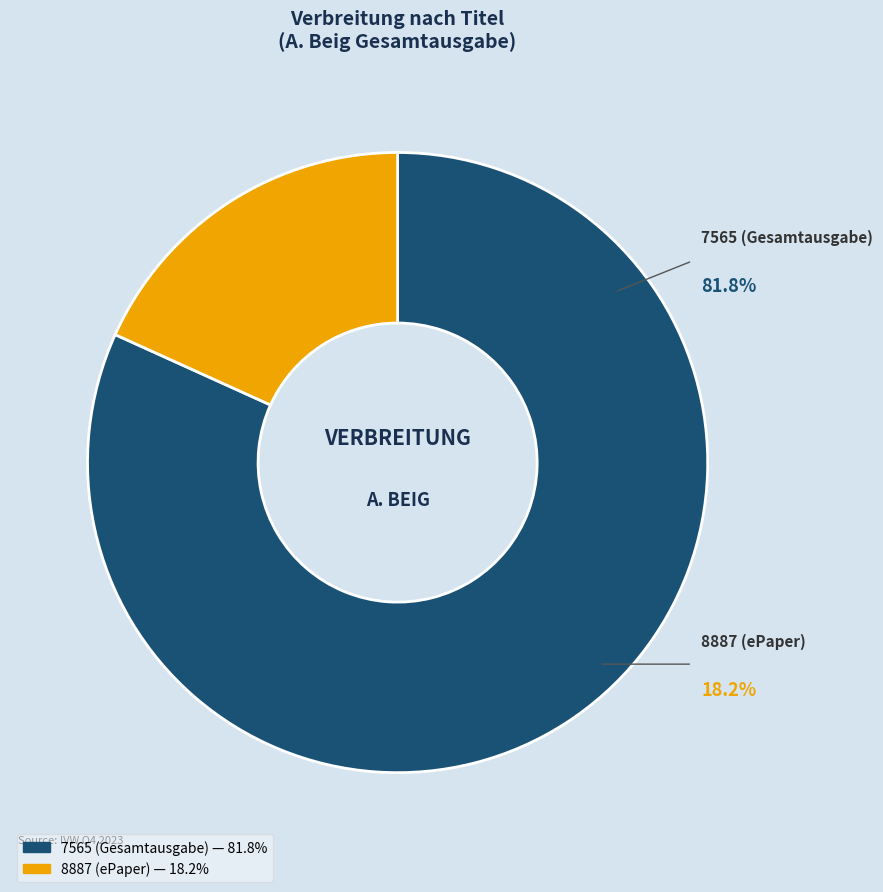

To the nearest percent, what is the combined percentage of 7565 (Gesamtausgabe) and 8887 (ePaper)?

100%